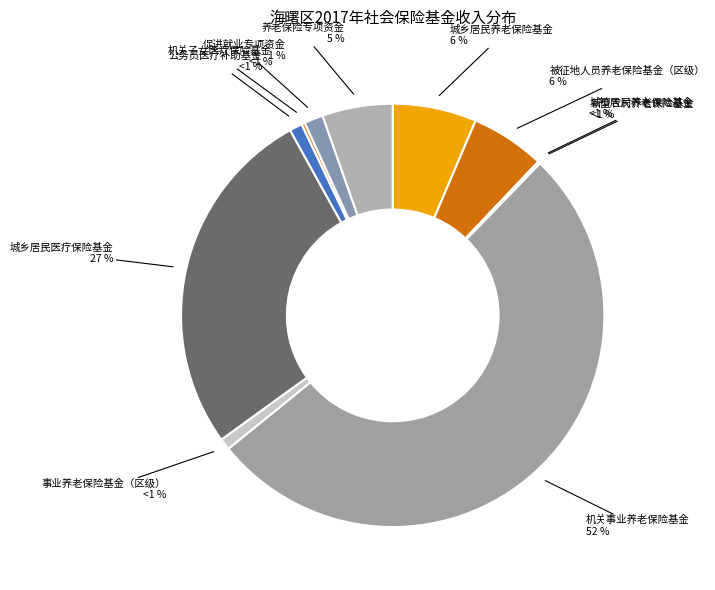

Is it true that 养老保险专项资金 is 5% of the pie?

True